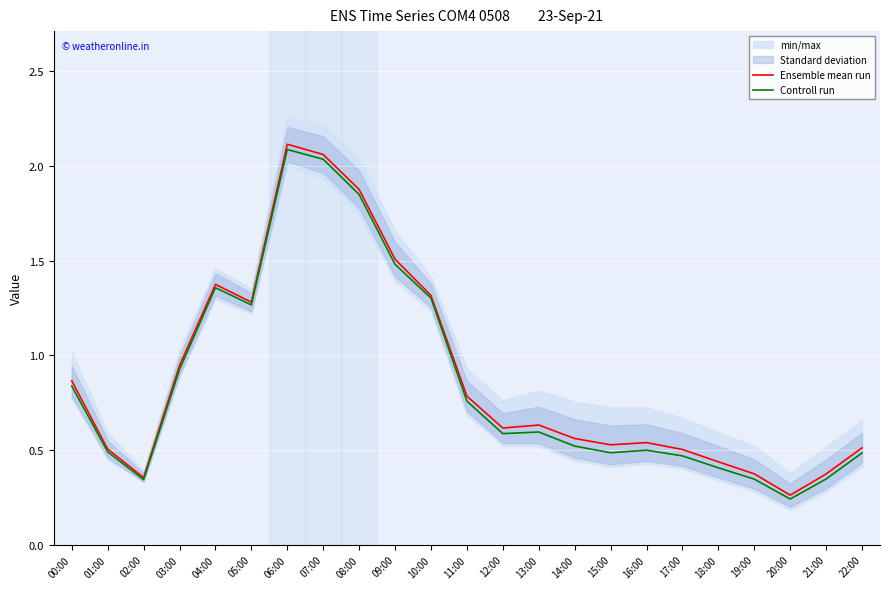

What value does the Controll run series have at 13:00?

0.6